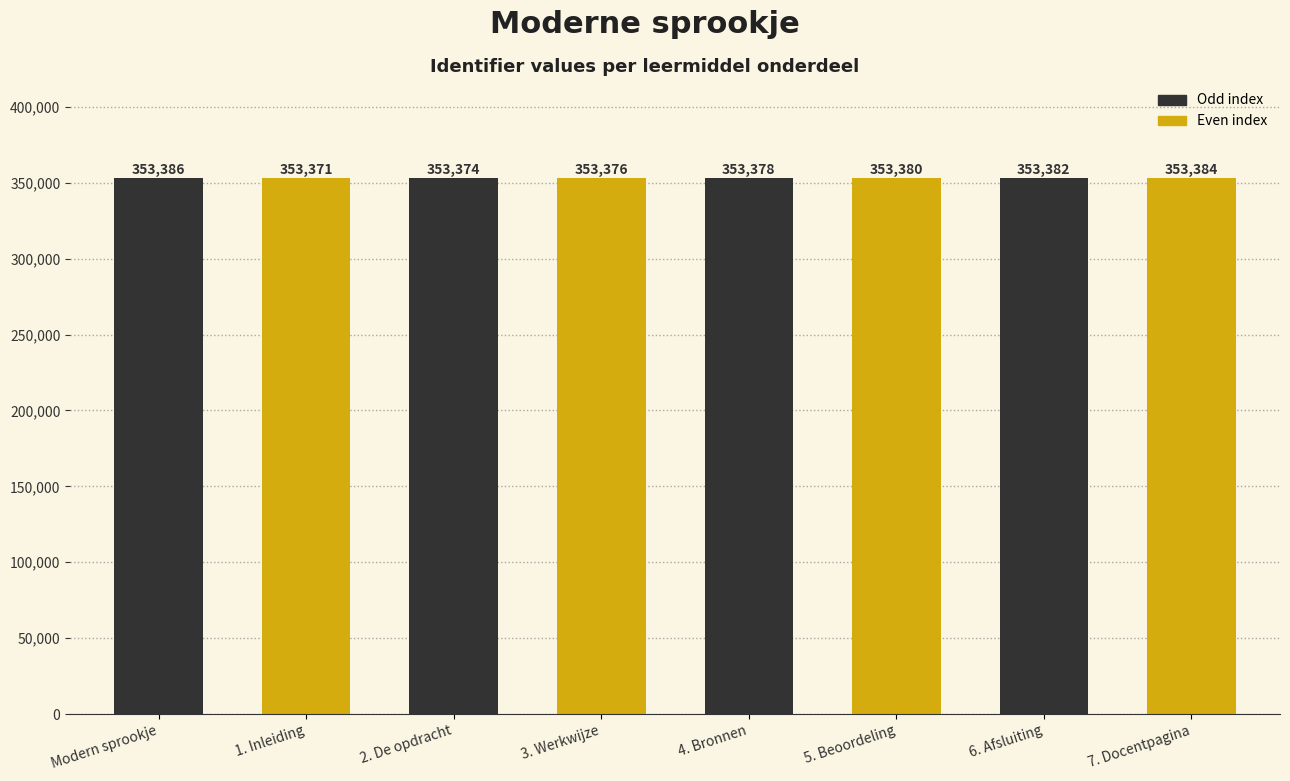

What is the label of the 1st bar from the left?

Modern sprookje